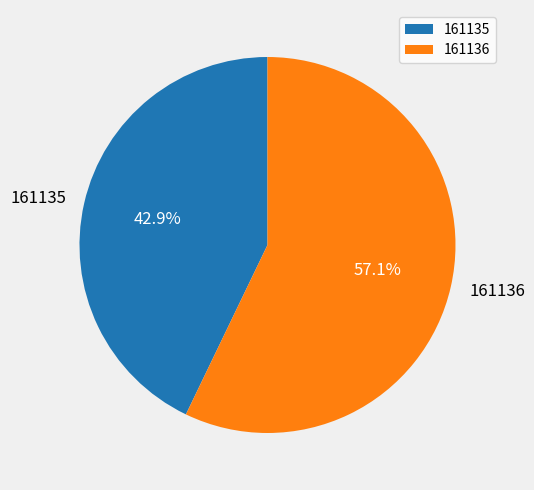

Which category has the biggest portion of the pie?

161136